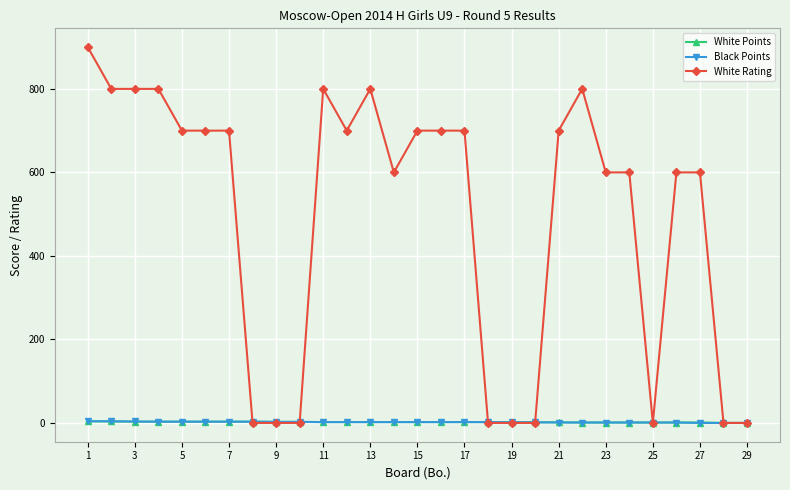

At how many categories does at least one series exceed 276?

20